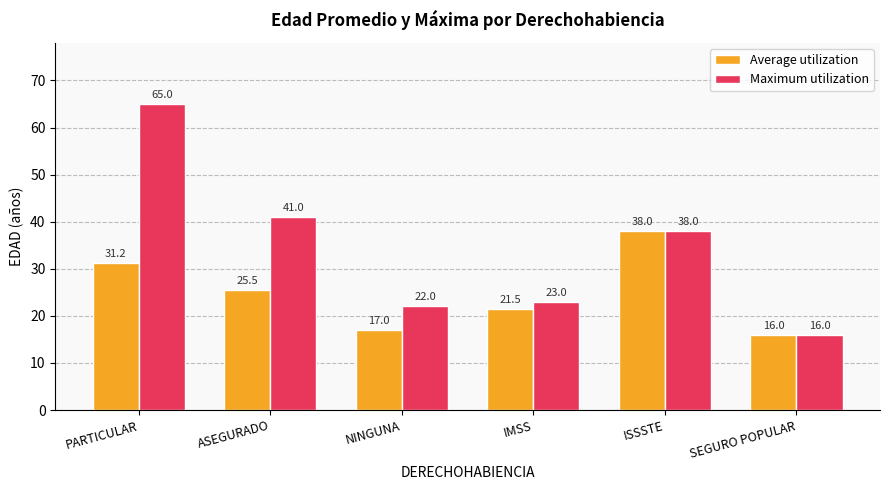

The value of Maximum utilization at ASEGURADO is 17.1. True or false?

False